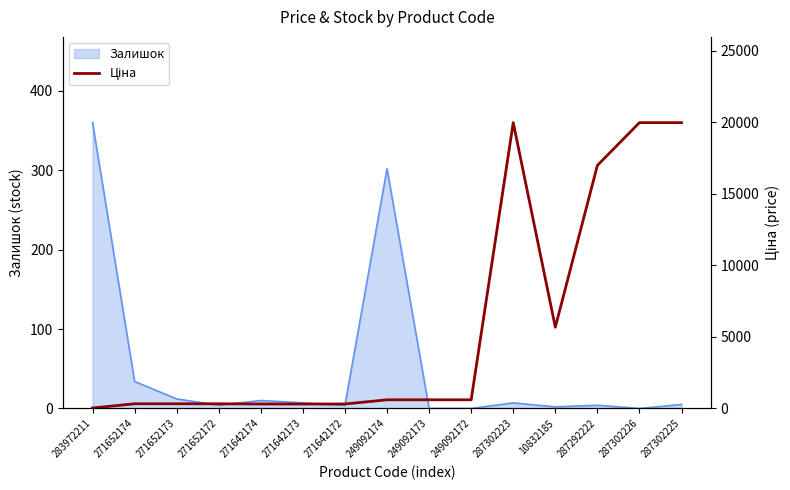

The value of Залишок at 249092174 is 121. True or false?

False